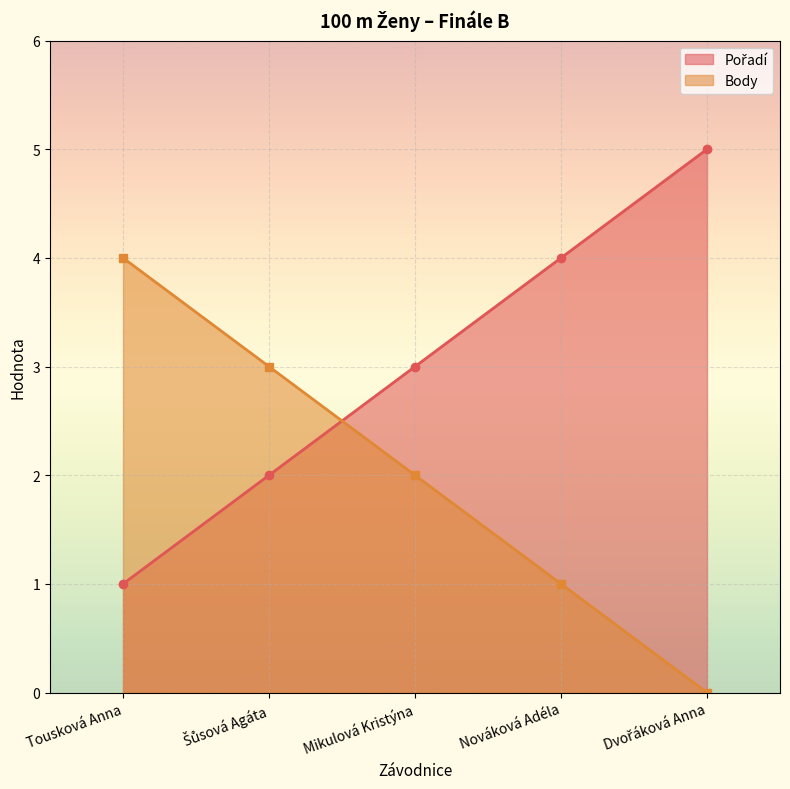

Count the Pořadí values in the range 2 to 4.

3